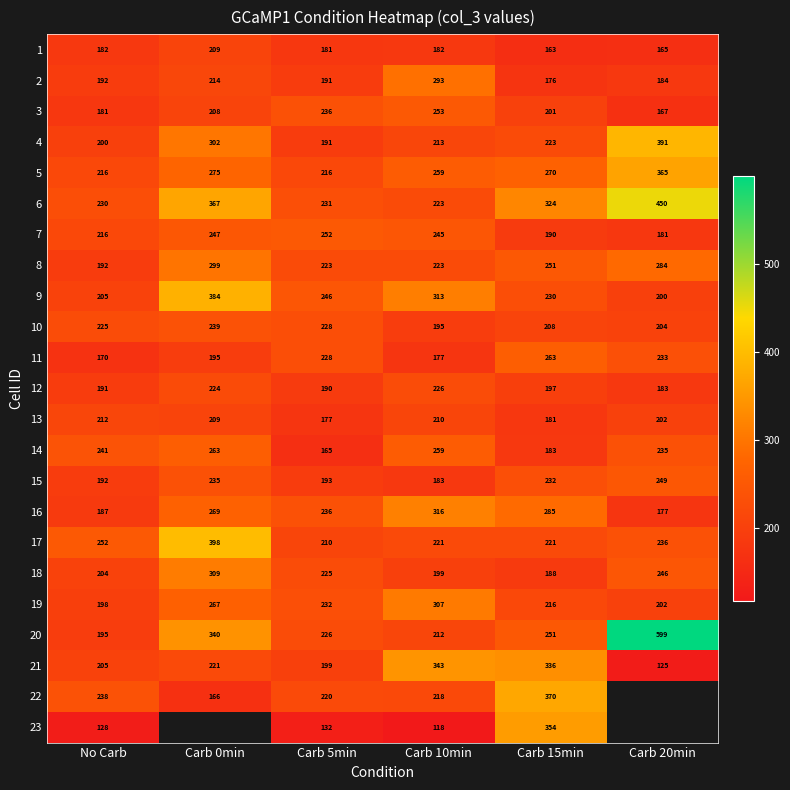

What is the difference between the maximum and second lowest values in the 1 series?

44